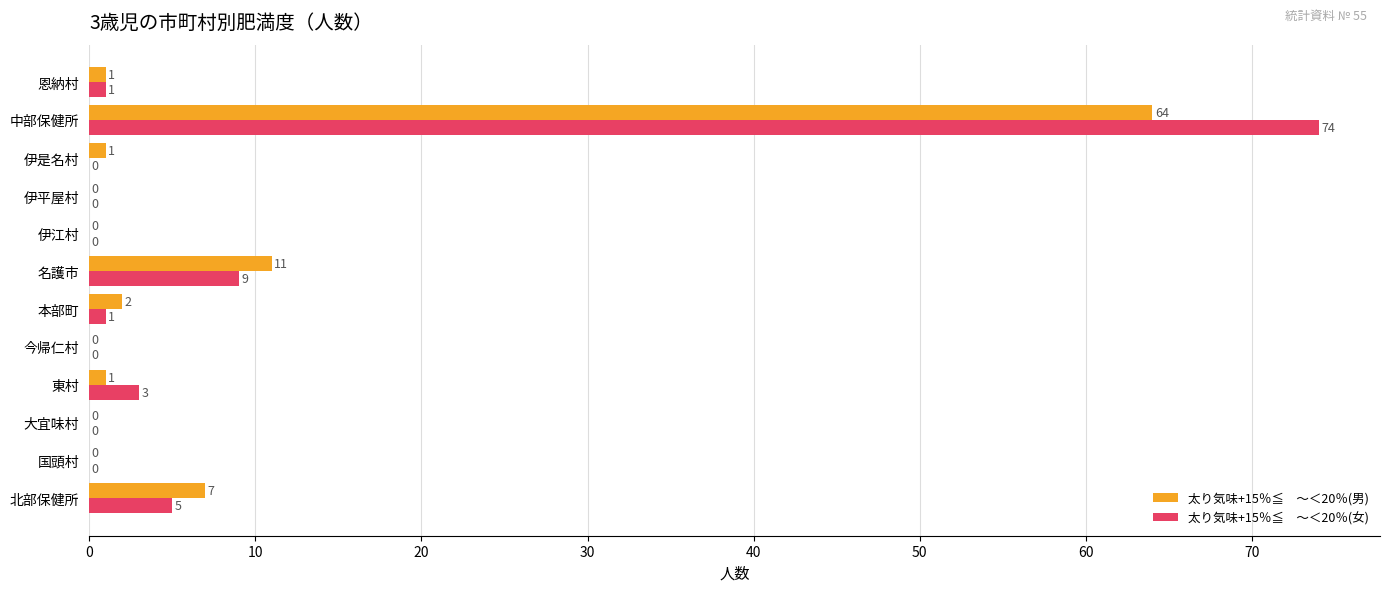

At which category is the sum across all series the highest?

中部保健所